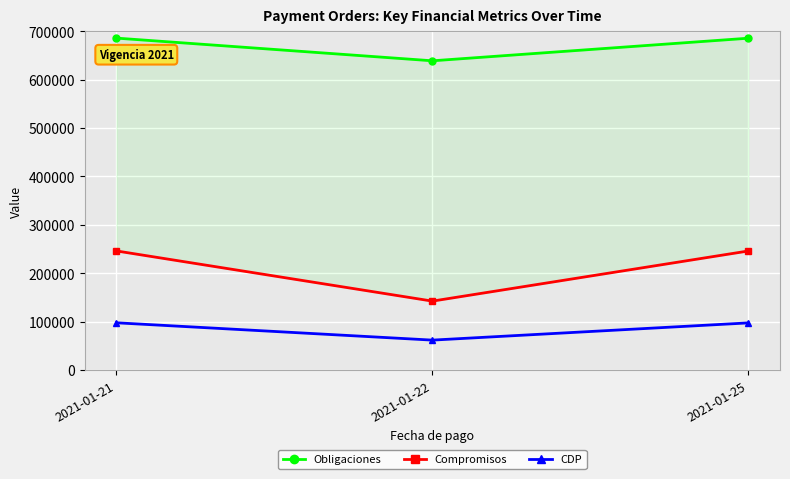

How many data points does each series have?

3